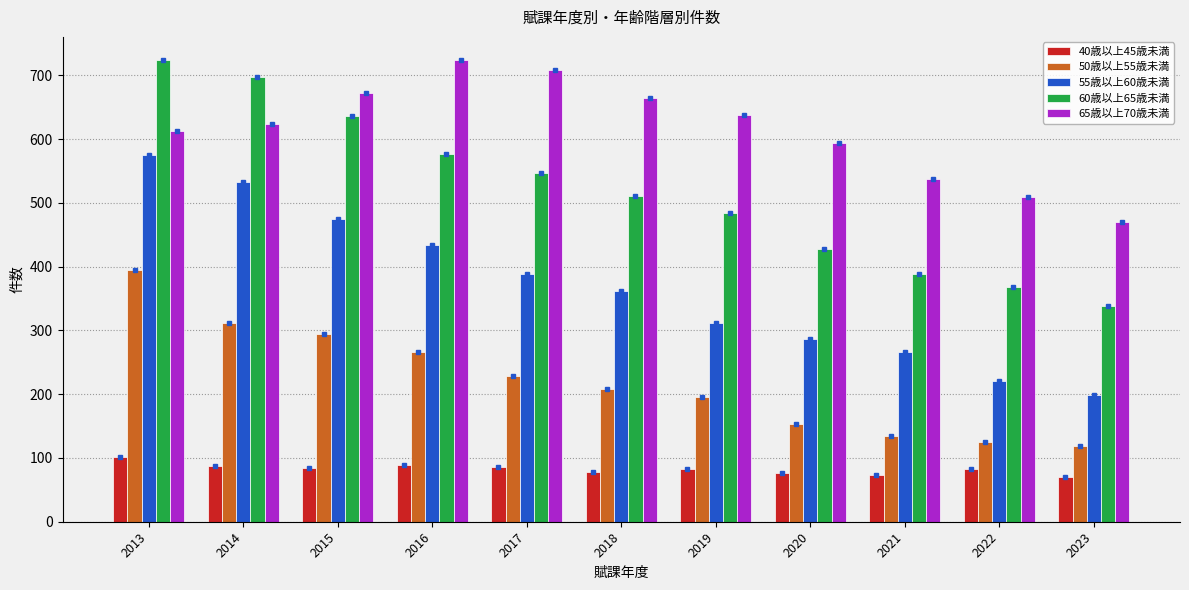

The value of 40歳以上45歳未満 at 2019 is 33. True or false?

False